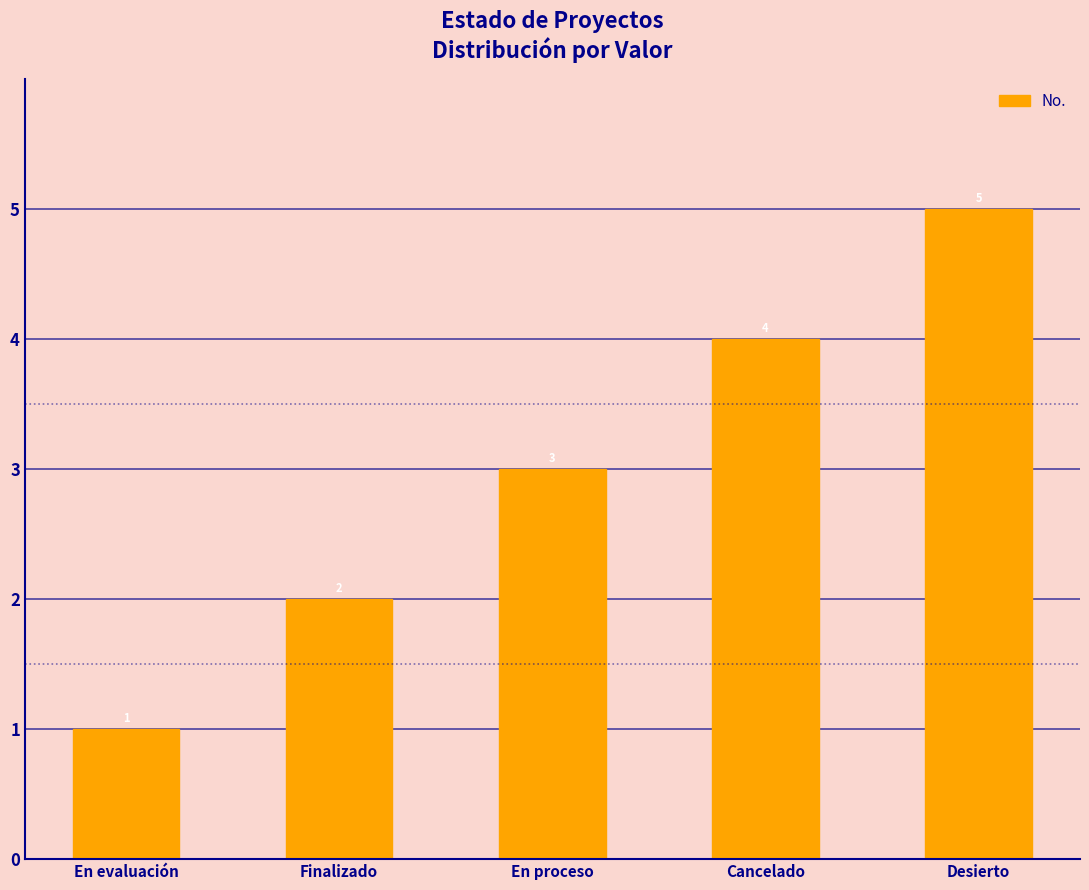

Rank the categories by value from lowest to highest.

En evaluación, Finalizado, En proceso, Cancelado, Desierto